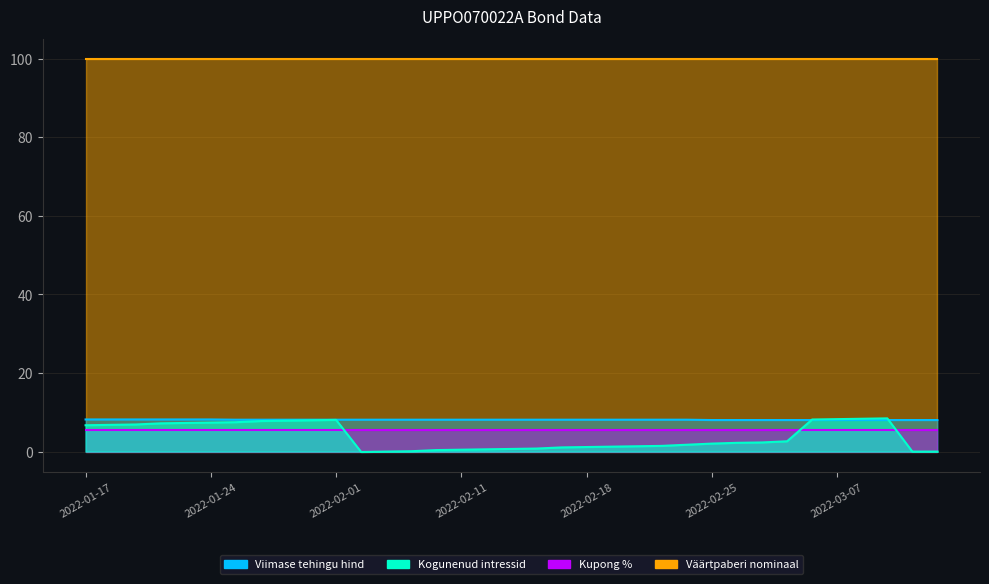

Between which two adjacent categories do Kogunenud intressid and Viimase tehingu hind first intersect?

2022-03-03 and 2022-03-04